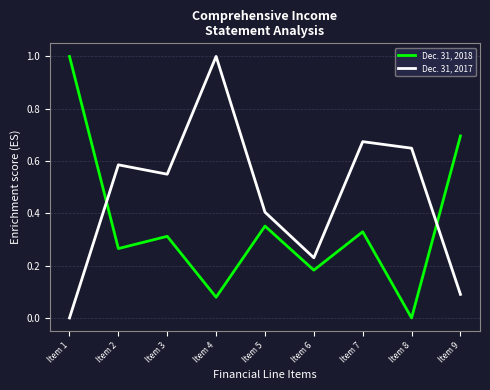

How many lines are shown in the chart?

2